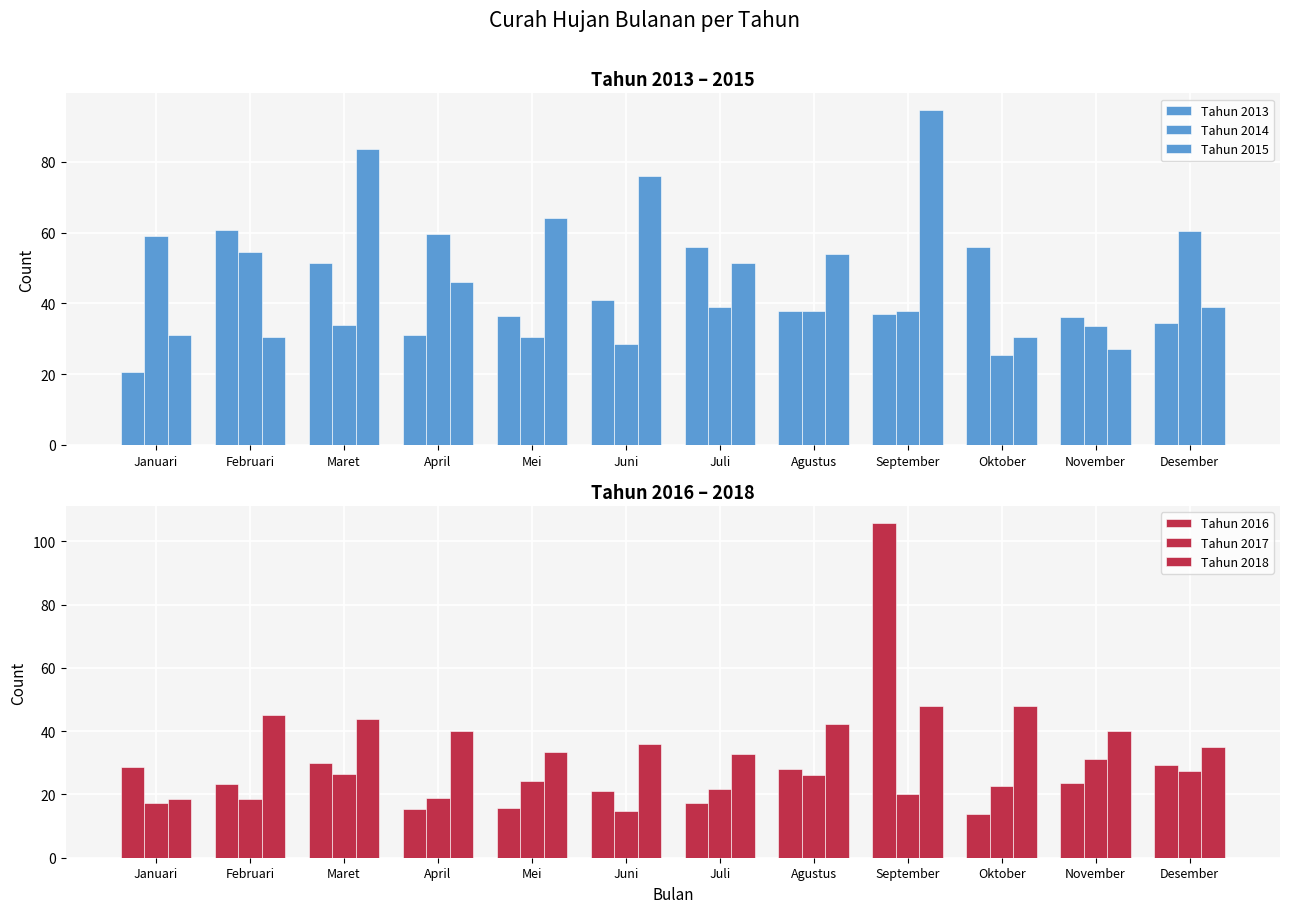

Rank the series at Maret from lowest to highest value.

Tahun 2017, Tahun 2016, Tahun 2014, Tahun 2018, Tahun 2013, Tahun 2015